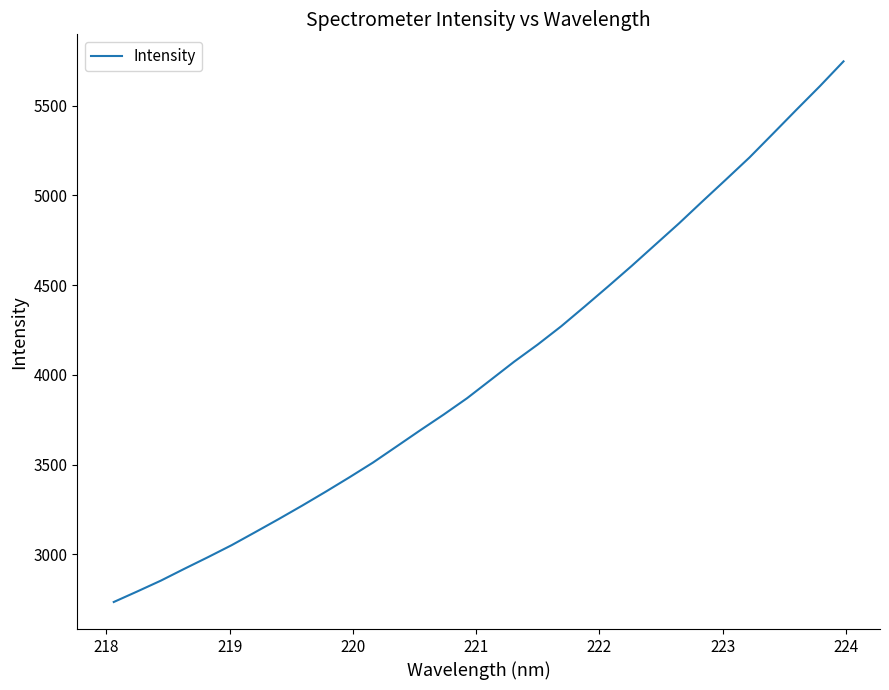

True or false: there are more than 2 points higher than both neighbors.

False